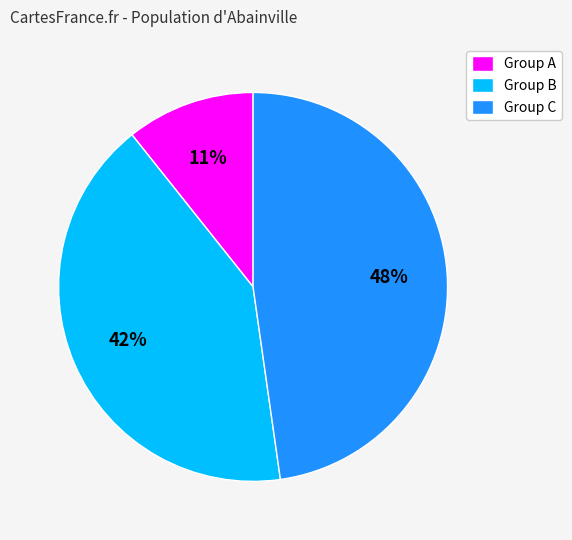

To the nearest percent, what is the average slice percentage?

33%